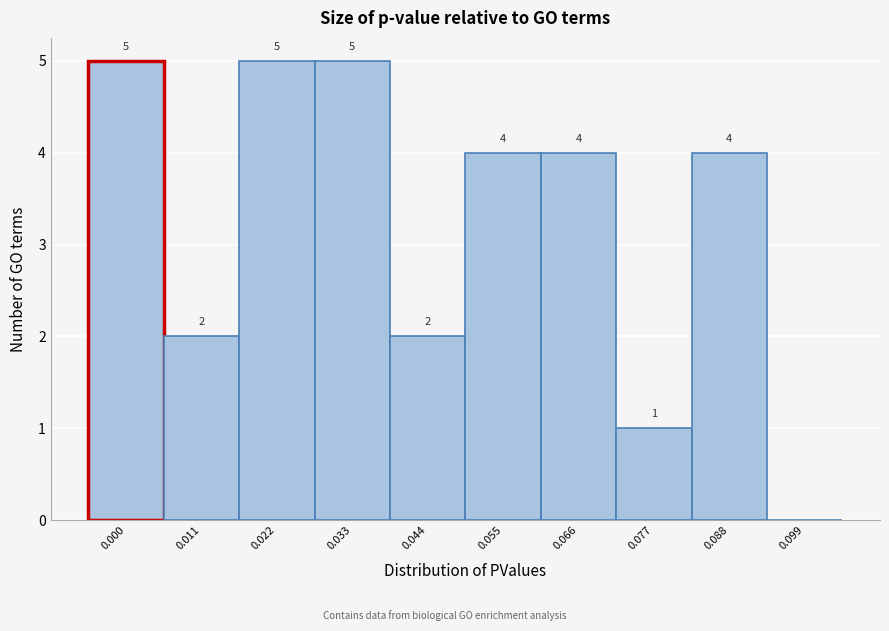

Reading left to right, extract all data points from this chart.

0.000=5	0.011=2	0.022=5	0.033=5	0.044=2	0.055=4	0.066=4	0.077=1	0.088=4	0.099=0